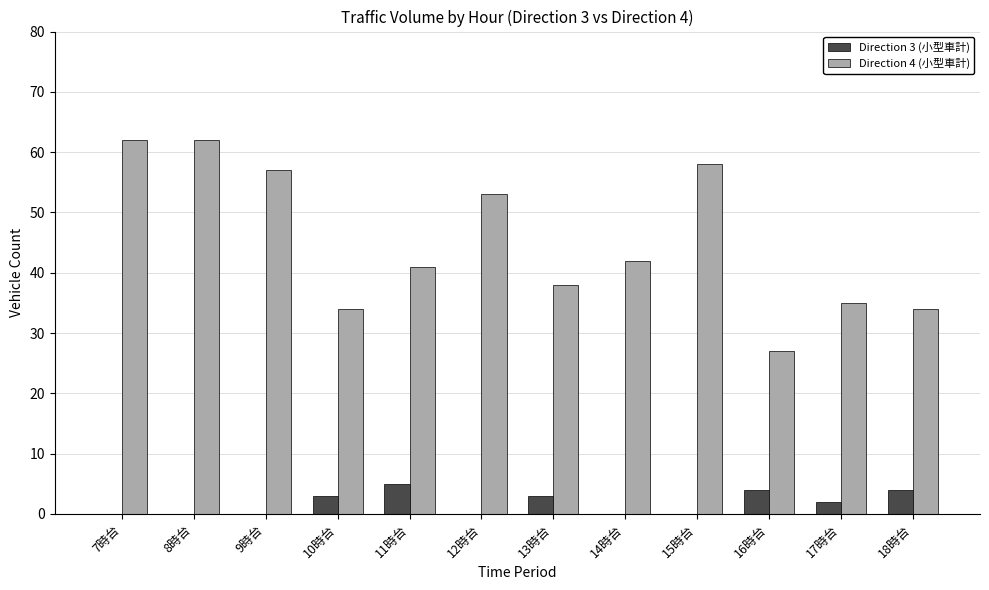

True or false: Direction 3 (小型車計) has a value of 4 at 16時台.

True